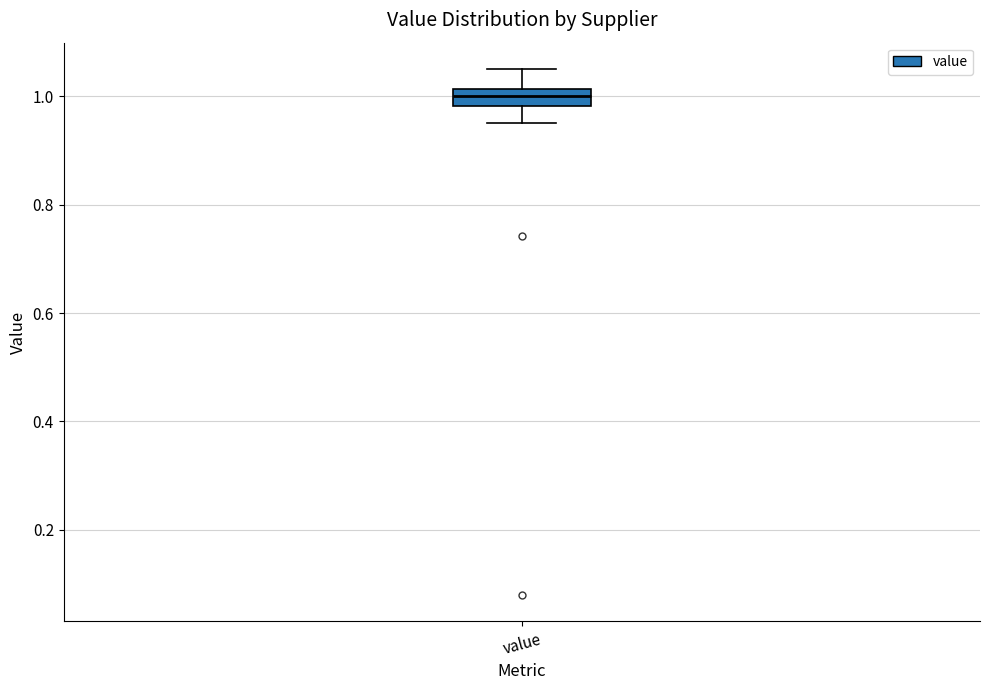

Read this box plot against the y-axis: the position of the median line, the range covered by the box, and the ends of both whiskers. The values are not printed on the chart, so give them approximately, as read against the axis.

median 1.00, box 0.98 to 1.02, whiskers 0.96 to 1.06